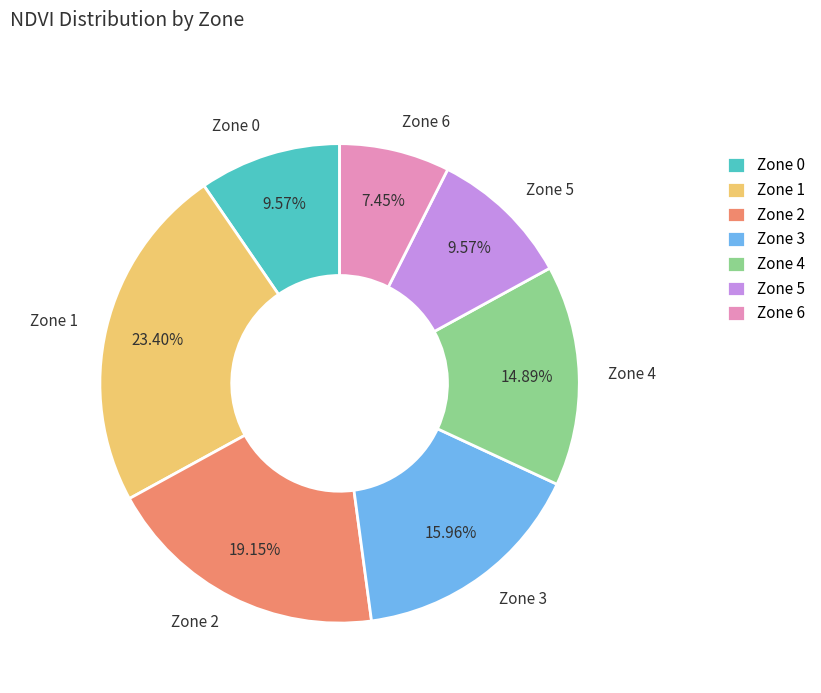

How many slices are in this pie chart?

7